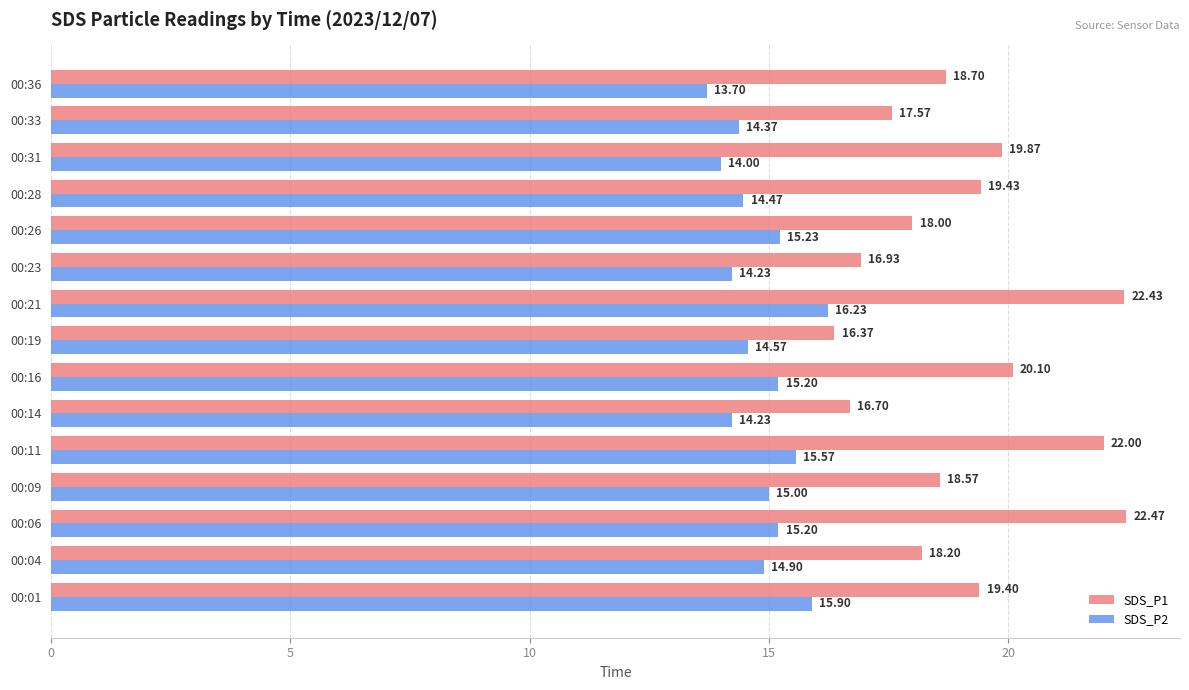

Which series changed the most between 00:11 and 00:33?

SDS_P1